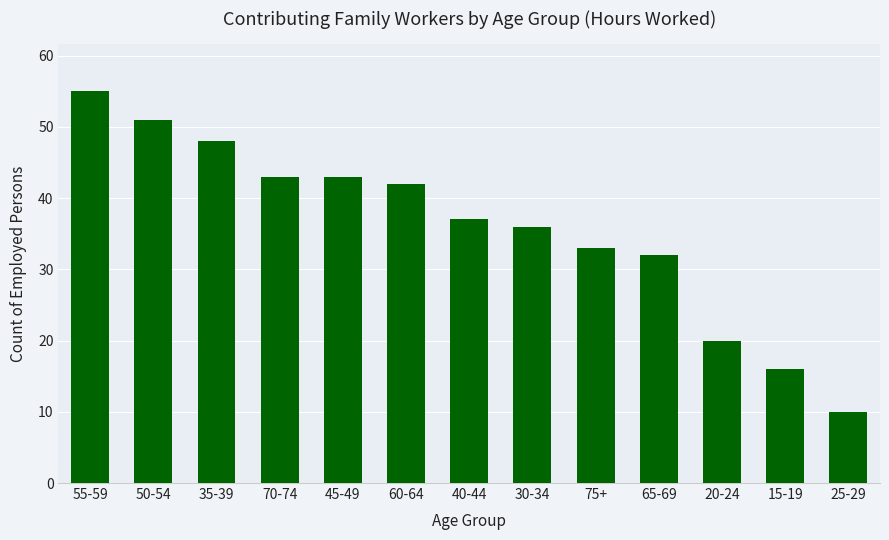

How many bars are there in total?

13